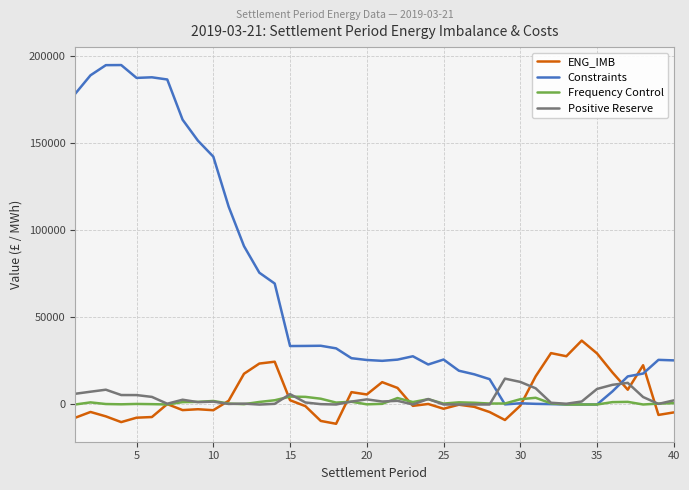

Which series has the largest total across all categories?

Constraints